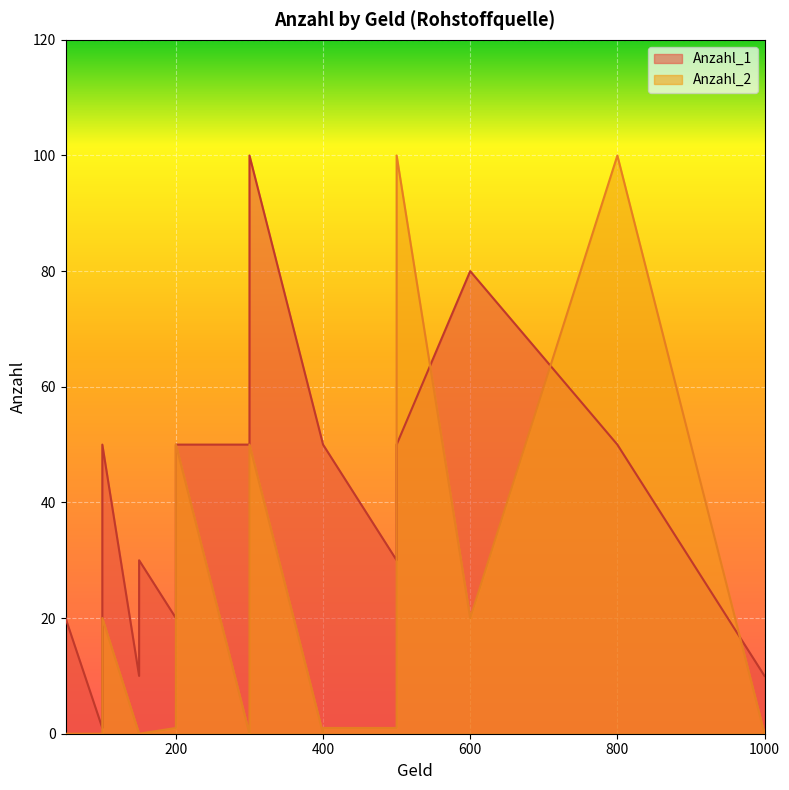

What is the average value of the Anzahl_1 series?

35